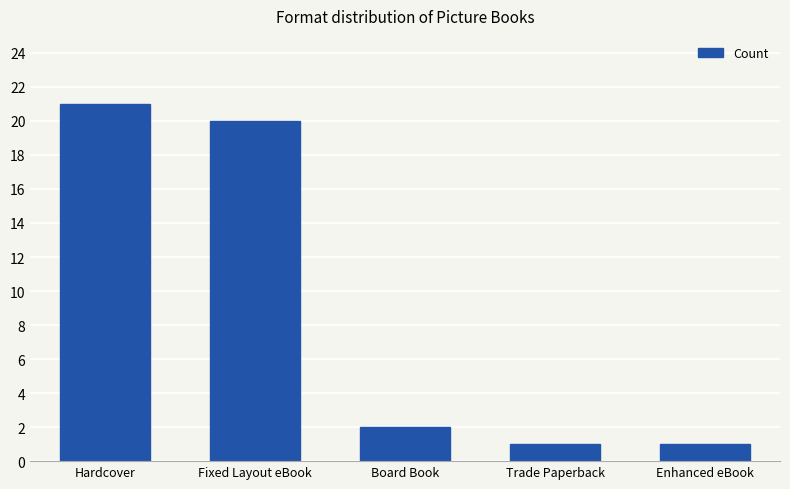

What is the difference between the values at Hardcover and Enhanced eBook?

20